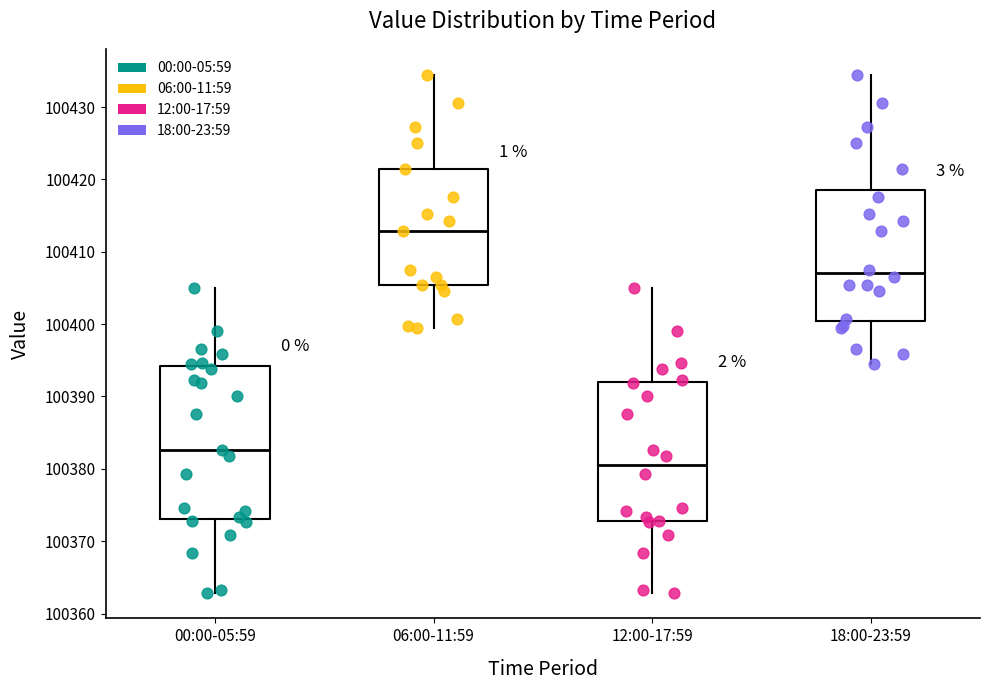

Reading left to right, transcribe this box plot: for each box, give where its median line is, the range the box spans, and where its two whiskers end, as read against the y-axis. The values are not printed on the chart, so give them approximately, as read against the axis.

00:00-05:59: median 100383, box 100373 to 100394, whiskers 100363 to 100405
06:00-11:59: median 100413, box 100405 to 100421, whiskers 100399 to 100434
12:00-17:59: median 100380, box 100373 to 100392, whiskers 100363 to 100405
18:00-23:59: median 100407, box 100400 to 100419, whiskers 100395 to 100434